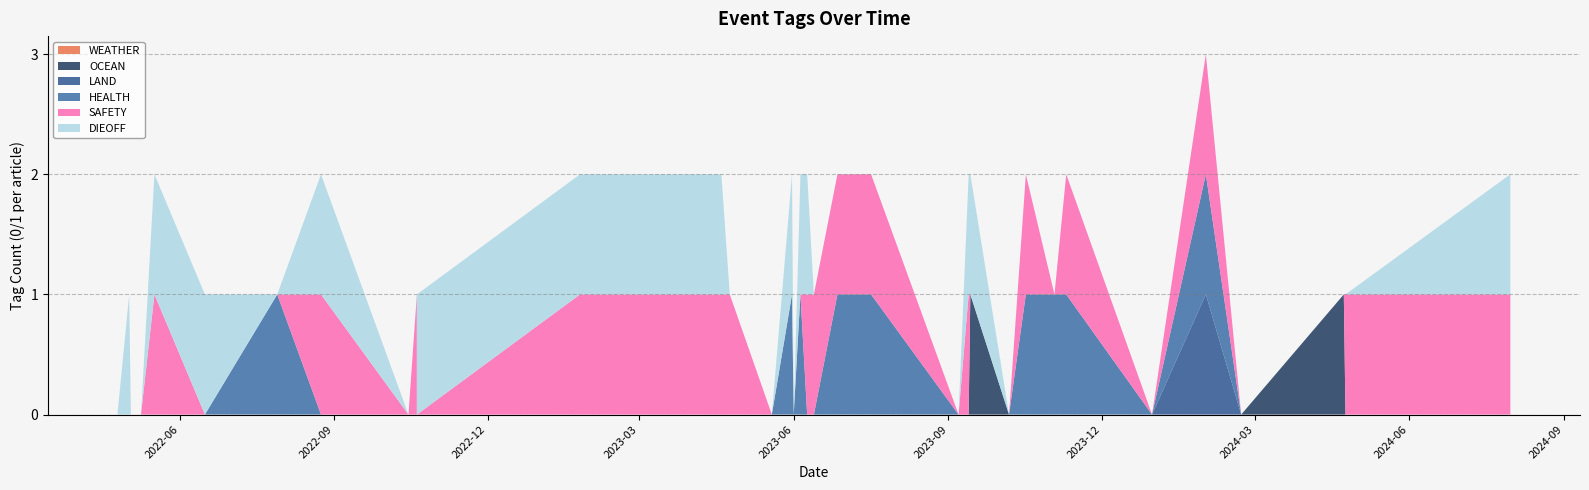

Reading left to right, list all the values displayed in this chart.

WEATHER: 0	0	0	0	0	0	0	0	0	0	0	0	0	0	0	0	0	0	0	0	0	0	0	0	0	0	0	0	0	0	0	0	0	0	0	0
OCEAN: 0	0	0	0	0	0	0	0	0	0	0	0	0	0	0	0	0	0	0	0	0	0	0	0	0	1	0	0	0	0	0	0	0	1	0	0
LAND: 0	0	0	0	0	0	0	0	0	0	0	0	0	0	0	0	0	0	0	0	0	0	0	0	0	0	0	0	0	0	0	1	0	0	0	0
HEALTH: 0	0	0	0	0	0	1	0	0	0	0	0	0	0	0	0	1	0	1	0	0	1	1	0	0	0	0	1	1	1	0	1	0	0	0	0
SAFETY: 0	0	0	0	1	0	0	1	0	1	0	1	1	1	1	0	0	0	0	1	1	1	1	0	1	0	0	1	0	1	0	1	0	0	1	1
DIEOFF: 0	1	0	0	1	1	0	1	0	0	1	1	1	1	0	0	1	0	1	1	0	0	0	0	1	1	0	0	0	0	0	0	0	0	0	1